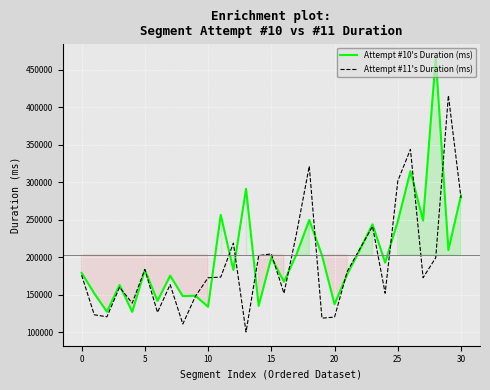

Rank the series at 20 from highest to lowest value.

Attempt #10's Duration (ms), Attempt #11's Duration (ms)